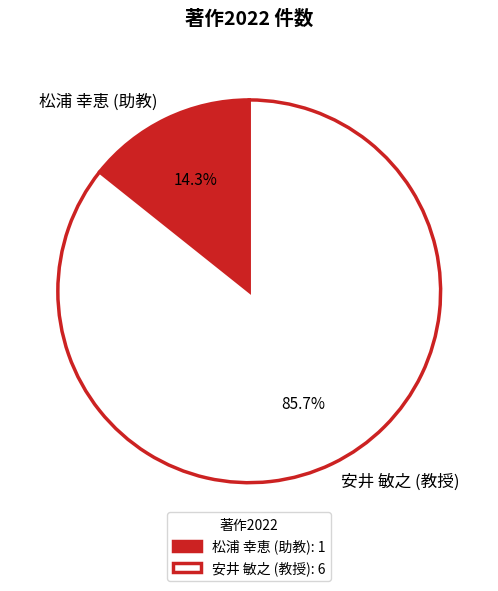

Which category accounts for the majority?

安井 敏之 (教授)